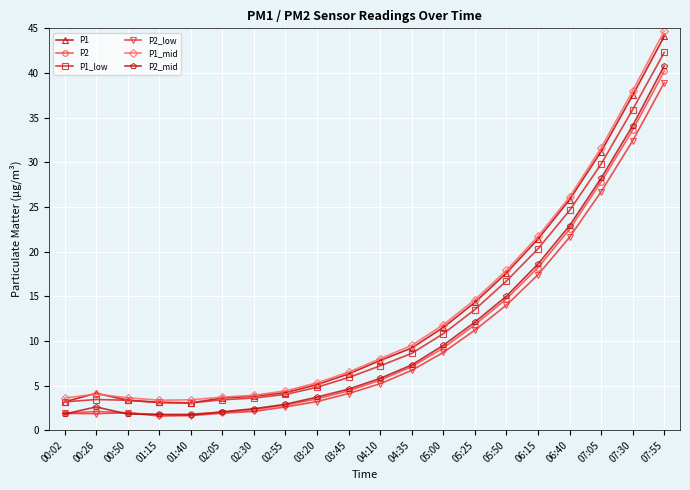

True or false: P1_low and P2_mid intersect in this chart.

False